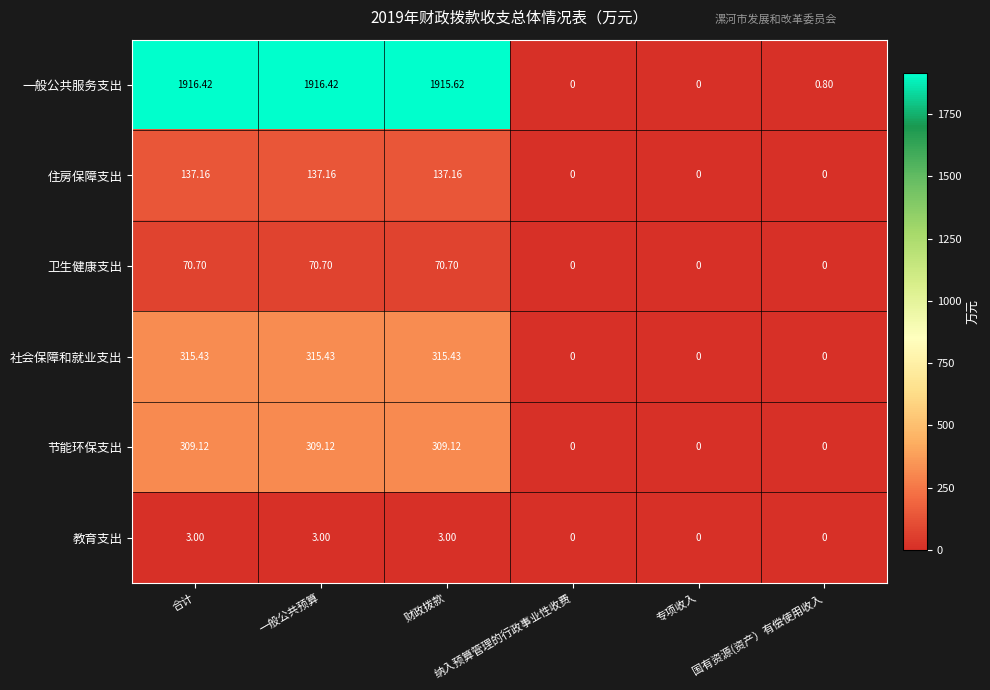

Which series has the largest total across all categories?

一般公共服务支出